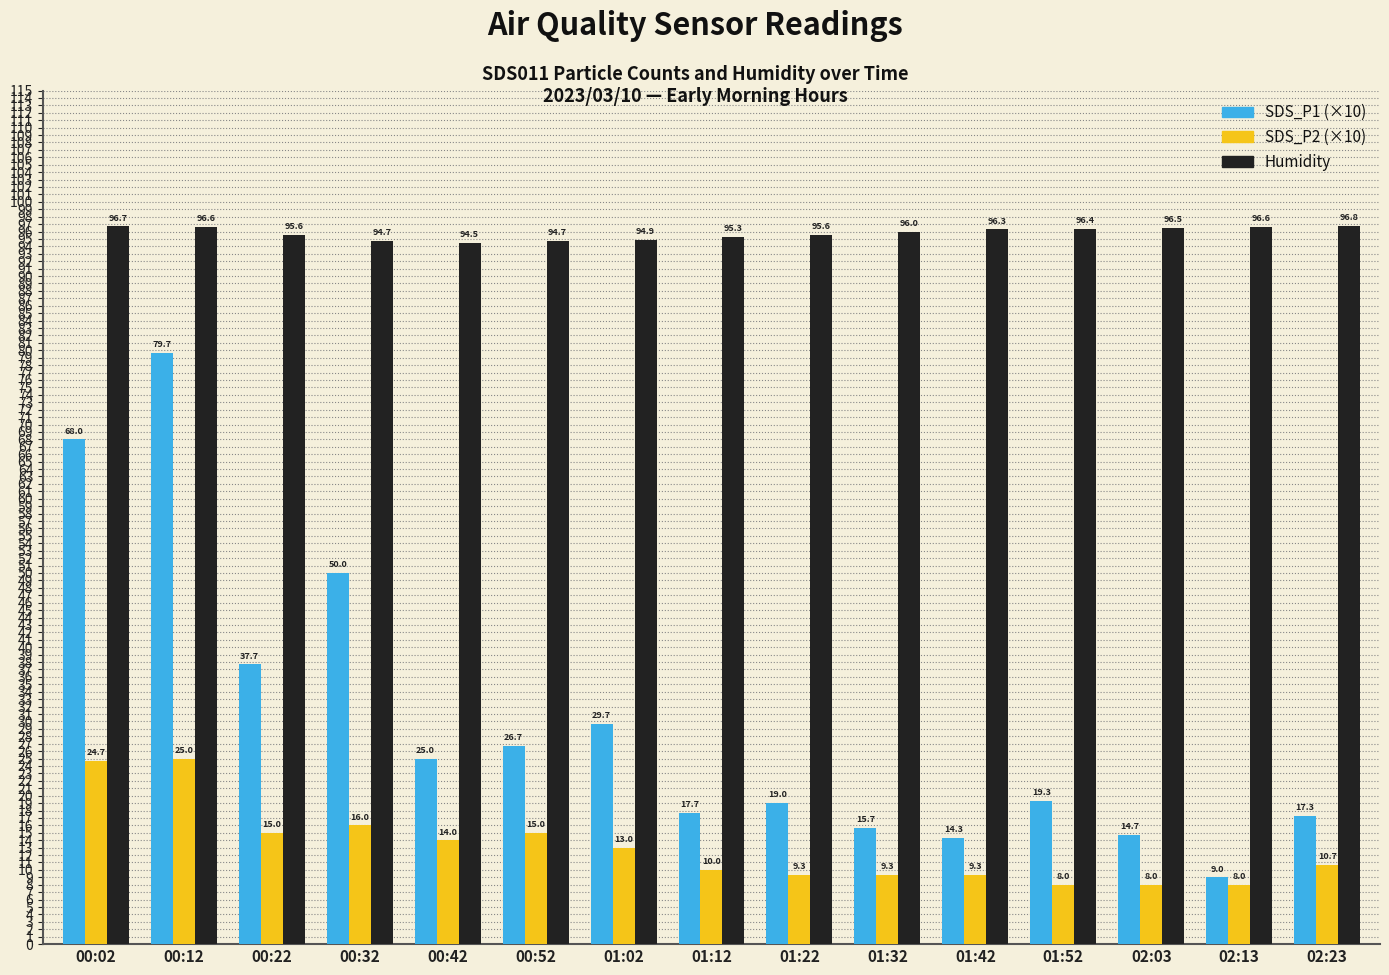

What is the spread (max minus min) of values at 00:52?

79.7